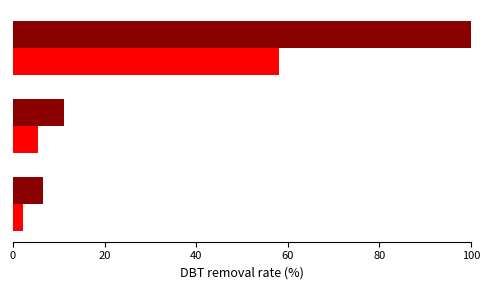

What is the minimum value shown in the chart?

2.3